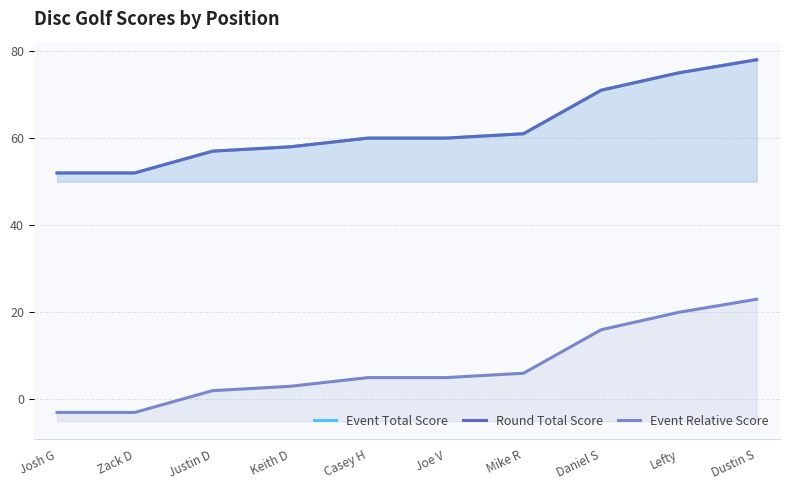

The value of Round Total Score at Keith D is 58. True or false?

True